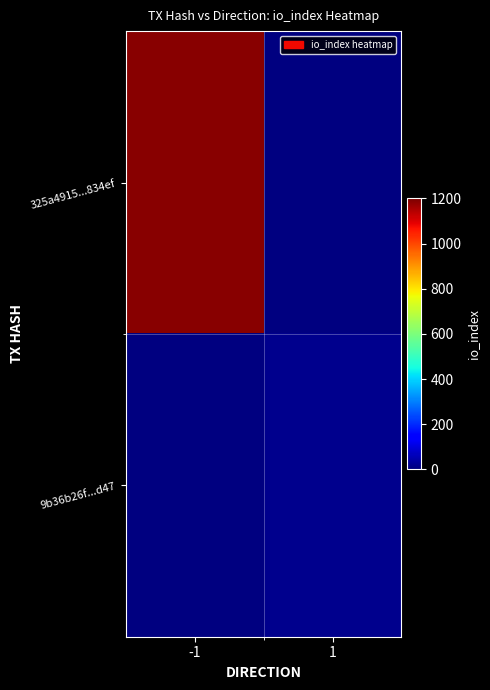

Is it true that 9b36b26f...d47 equals 18.0 at 1?

True